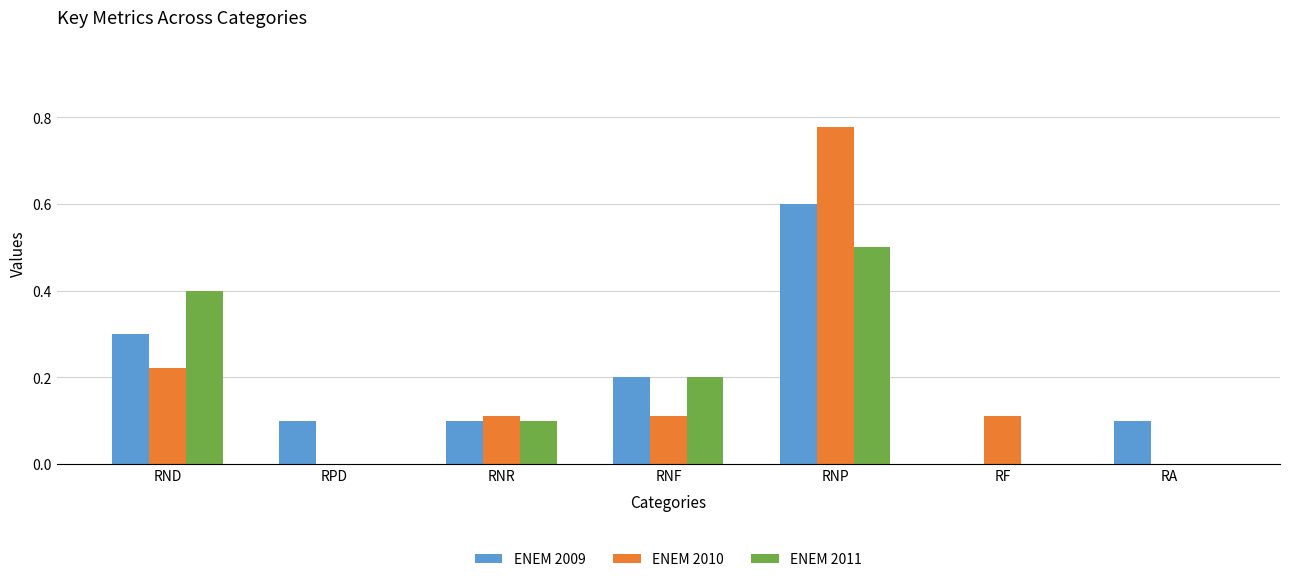

Count the ENEM 2009 values in the range 0 to 1.

7